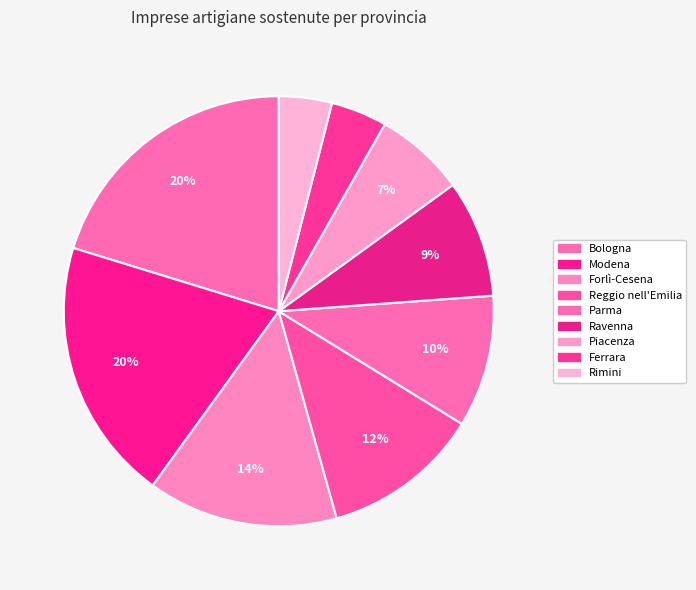

What percentage do Modena and Rimini together represent?

23.8%